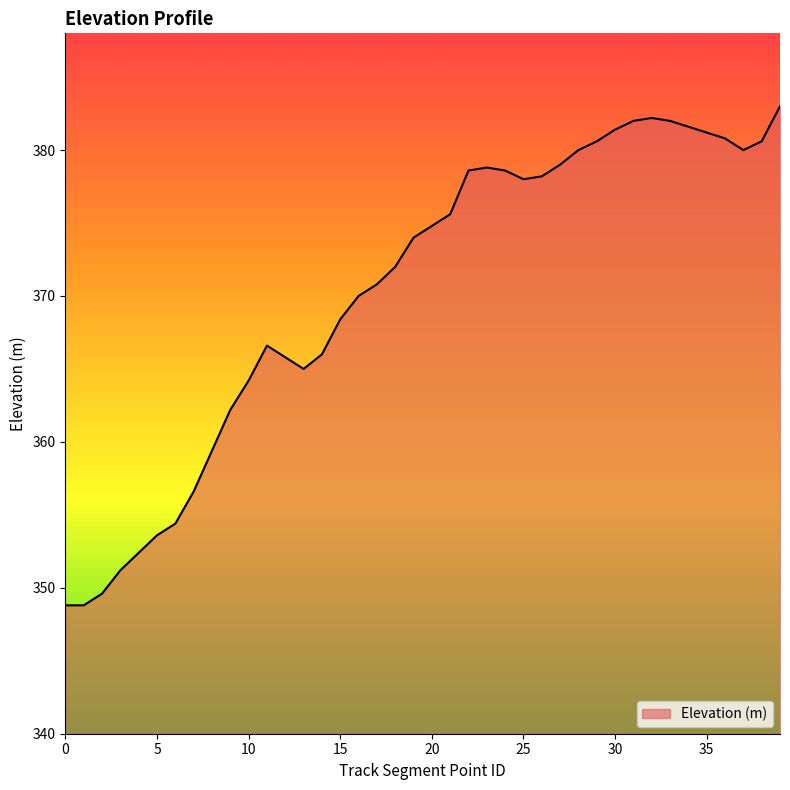

What is the difference between the maximum and minimum values?

34.2